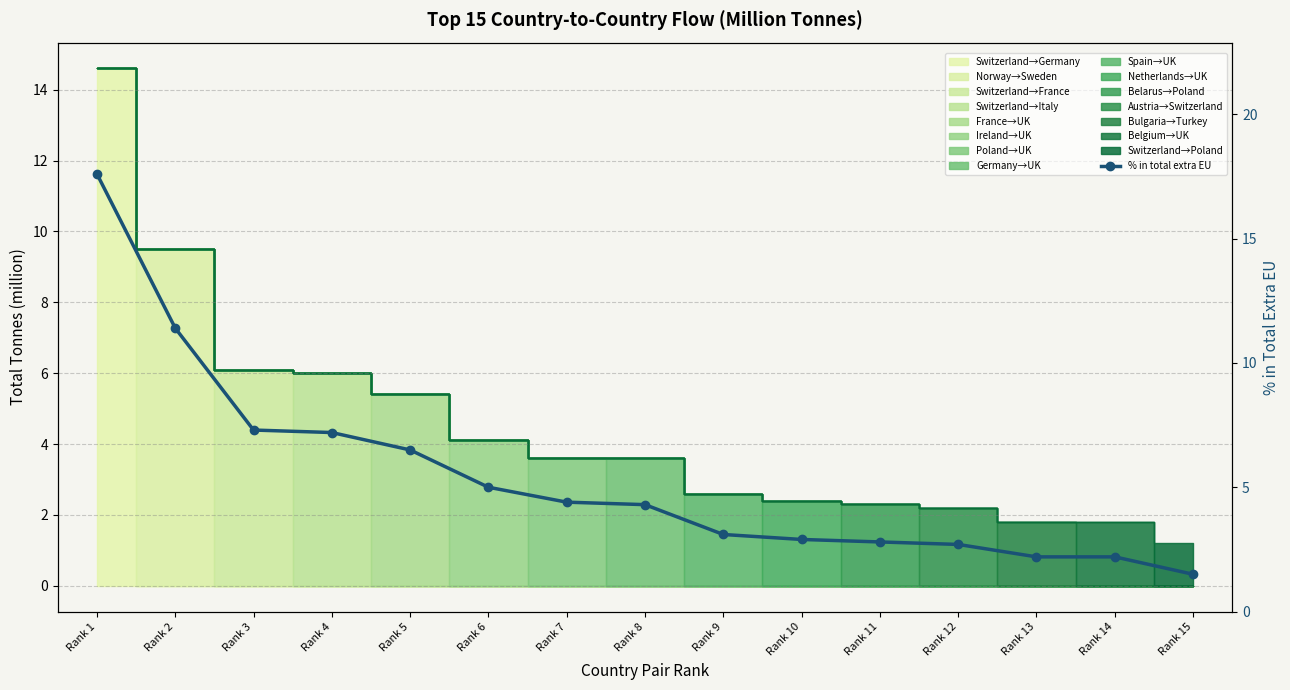

List the labels in order of value, smallest first.

Rank 15, Rank 13, Rank 14, Rank 12, Rank 11, Rank 10, Rank 9, Rank 8, Rank 7, Rank 6, Rank 5, Rank 4, Rank 3, Rank 2, Rank 1